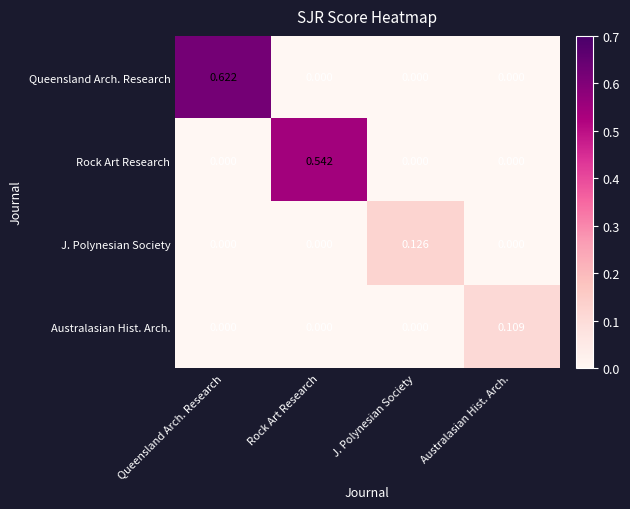

At which label does Australasian Hist. Arch. reach its peak?

Australasian Hist. Arch.